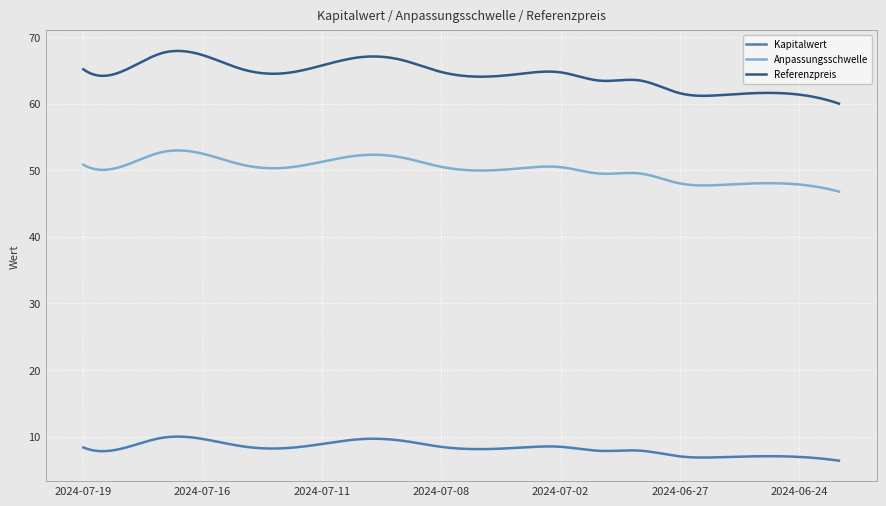

List the series in order of their peak value, highest first.

Referenzpreis, Anpassungsschwelle, Kapitalwert